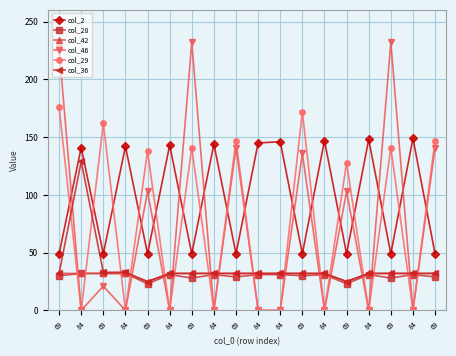

How many lines are shown in the chart?

6